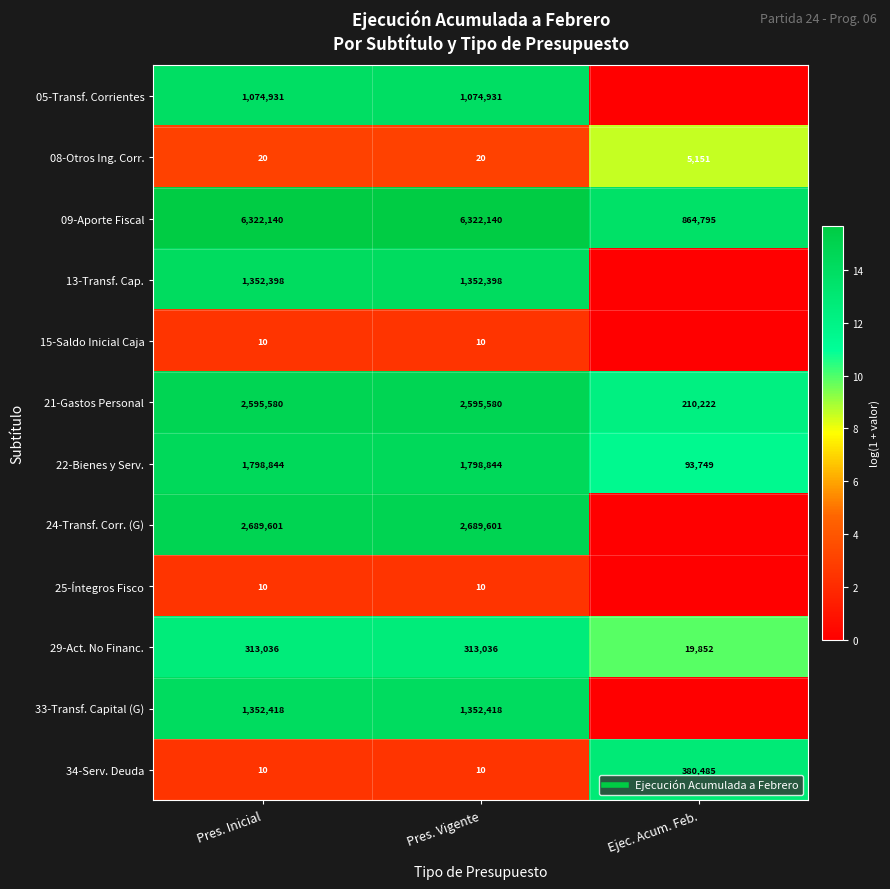

Is it true that 13-Transf. Cap. equals 18.5 at Pres. Vigente?

False